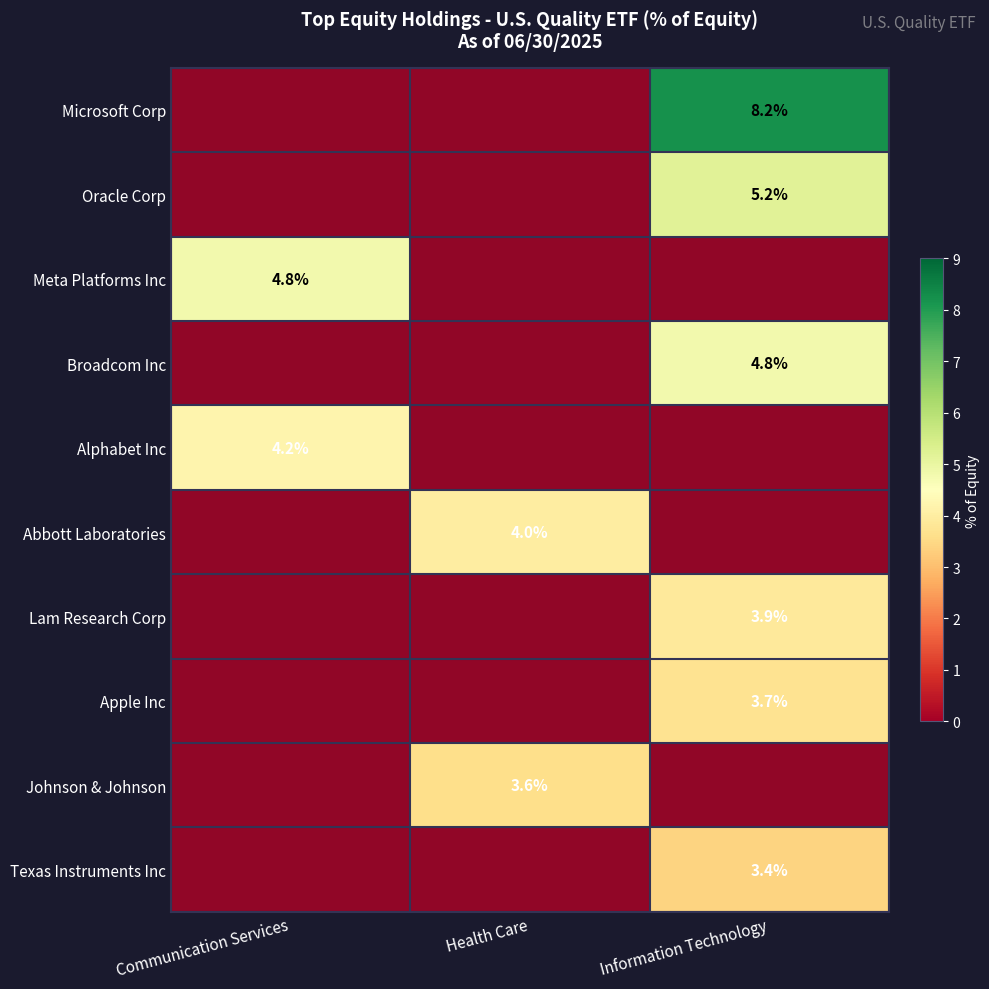

What is the average value of the Texas Instruments Inc series?

1.1